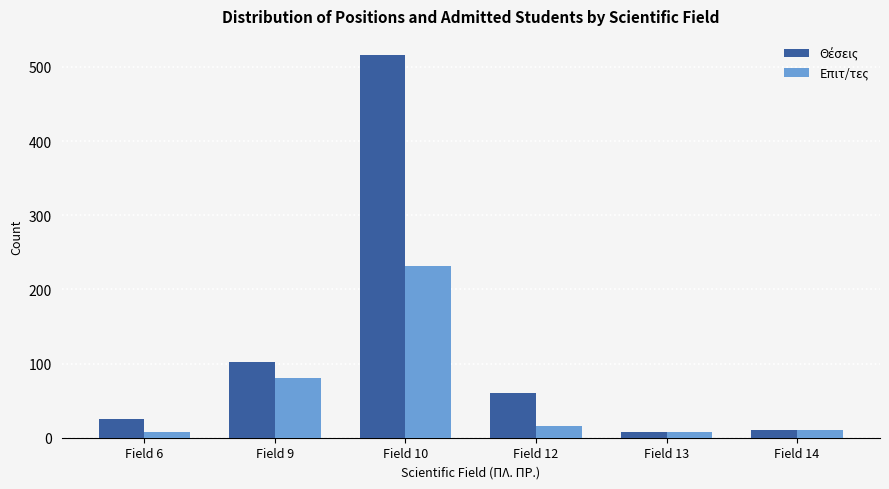

What is the difference between the maximum and minimum values in the Επιτ/τες series?

223